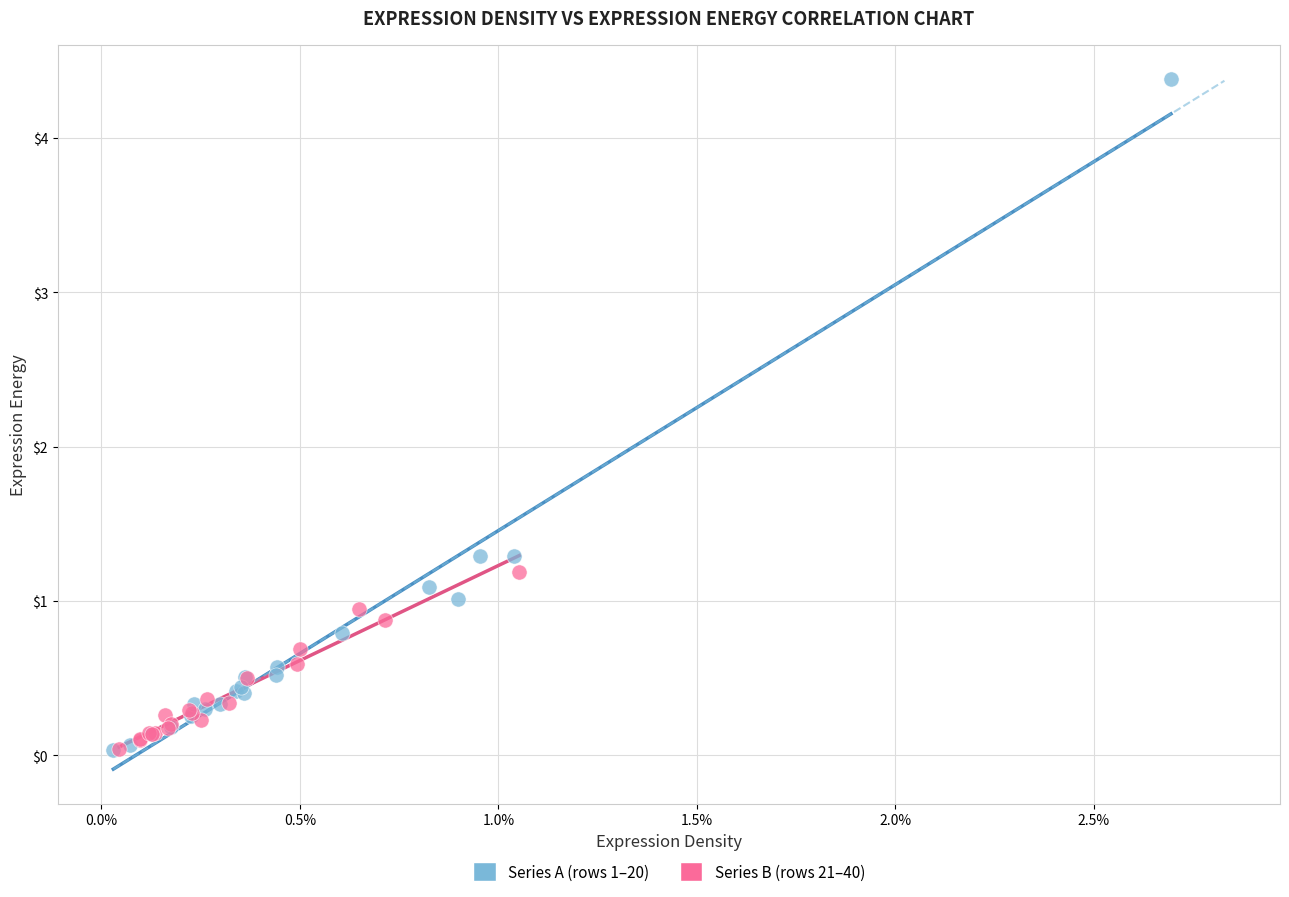

Which series has the largest Y range (max minus min)?

Series A (rows 1–20)